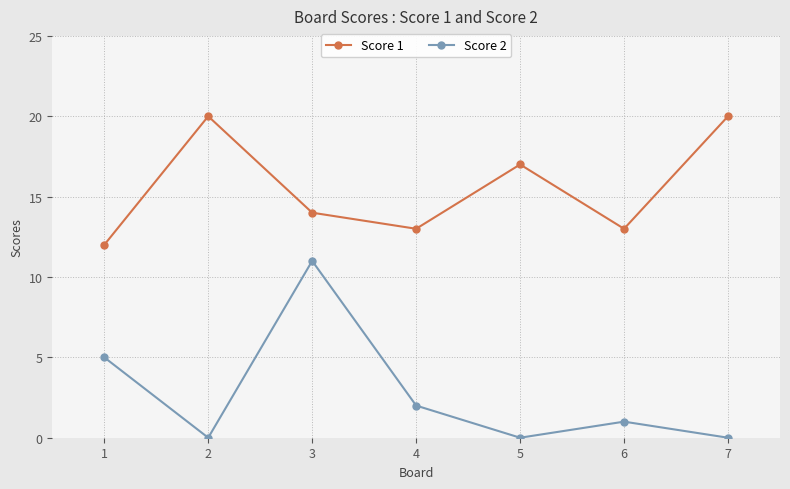

At how many categories does at least one series exceed 8?

7